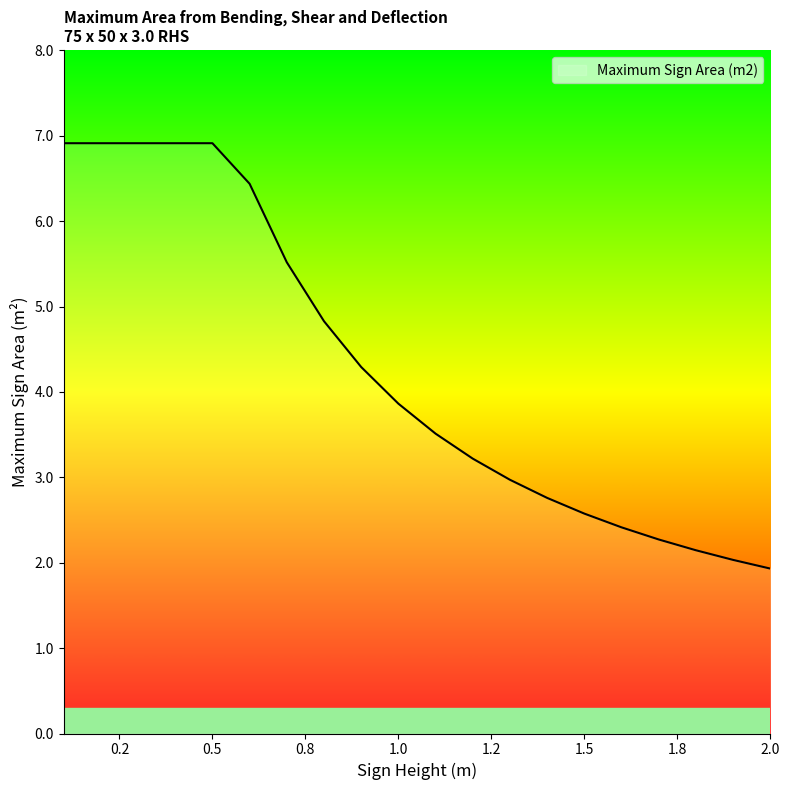

What is the difference between the maximum and minimum values?

5.0